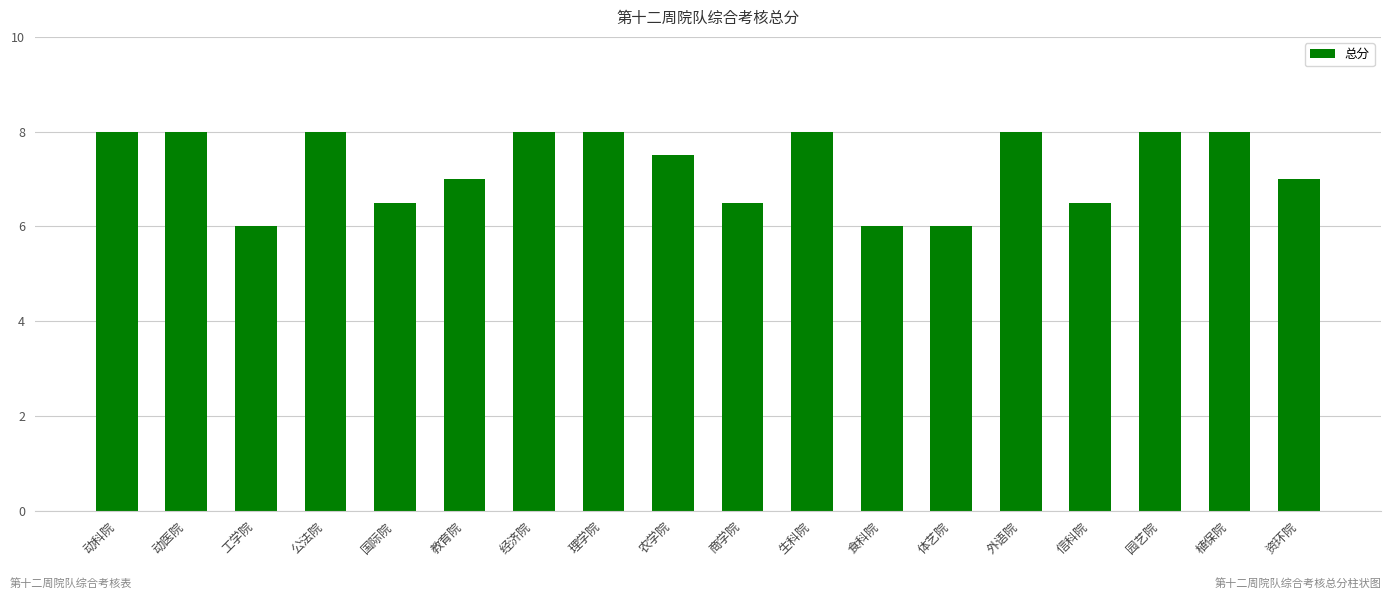

What is the difference between the maximum and second lowest values?

2.0